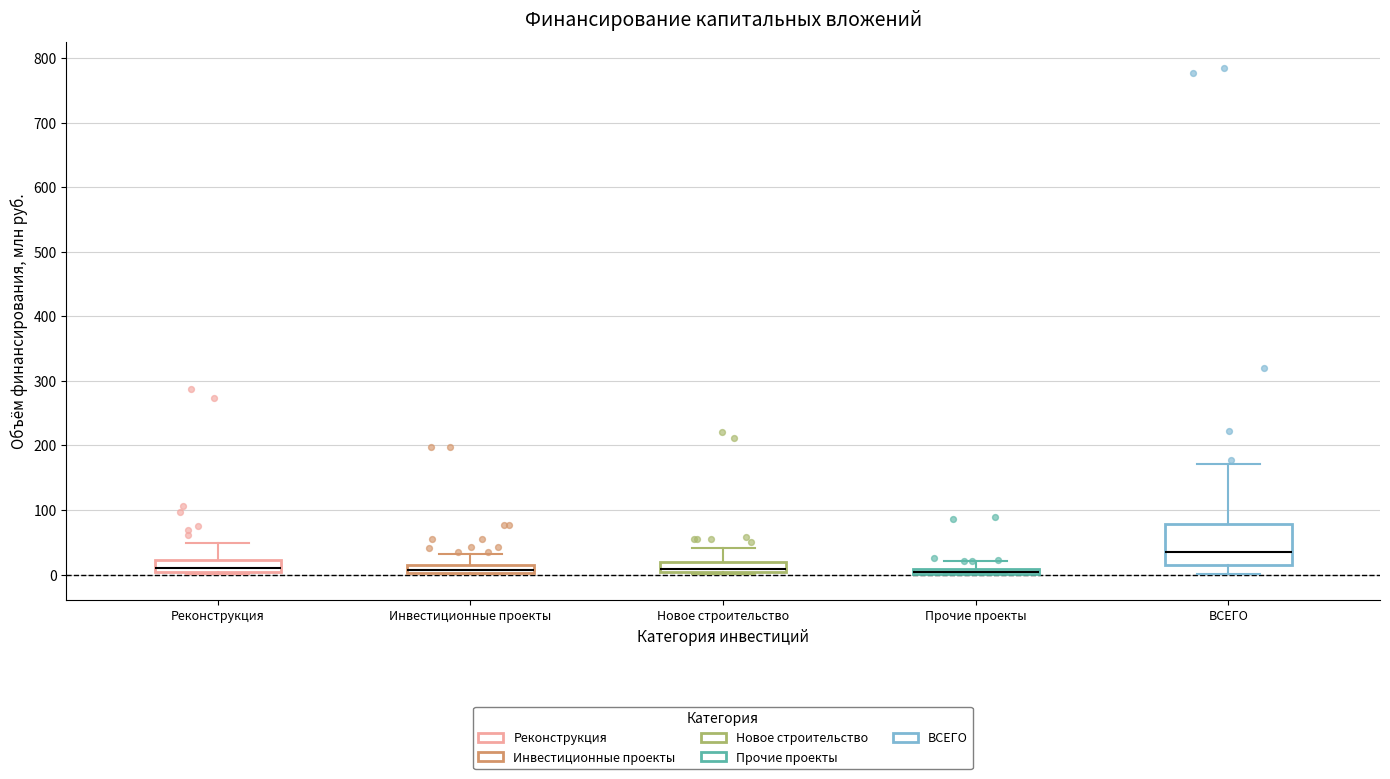

Comparing the boxes themselves (not the whiskers), which one is the tallest?

ВСЕГО